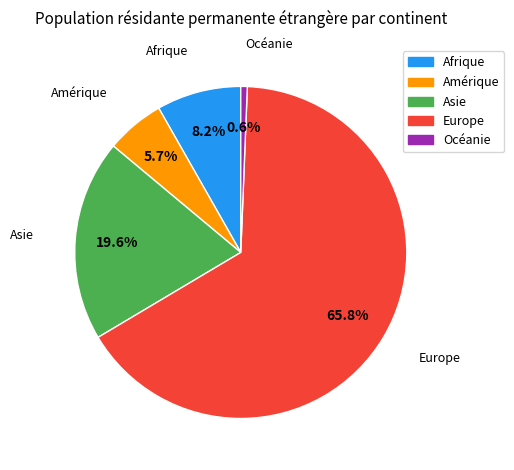

Which category has the smallest portion of the pie?

Océanie